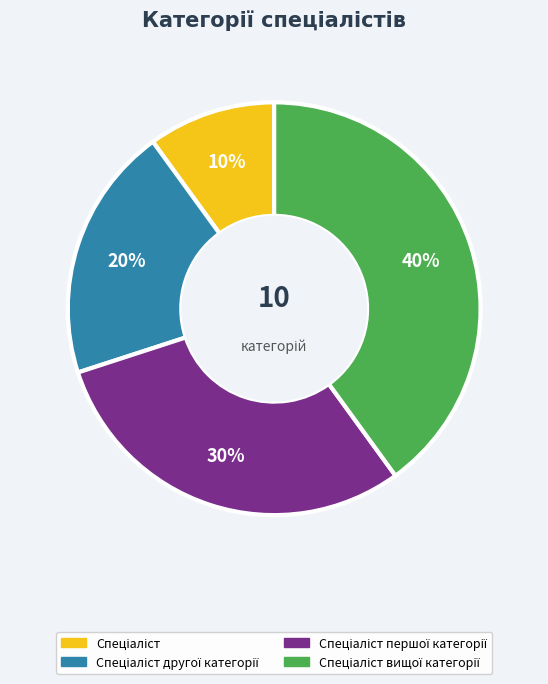

Is there a majority slice in this chart?

No